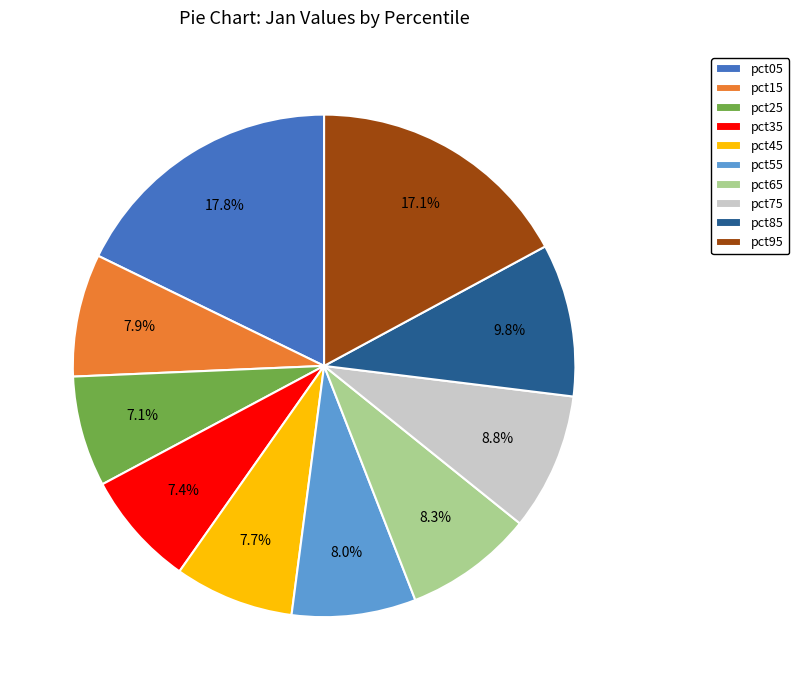

The pct15 slice represents 14% of the pie. True or false?

False